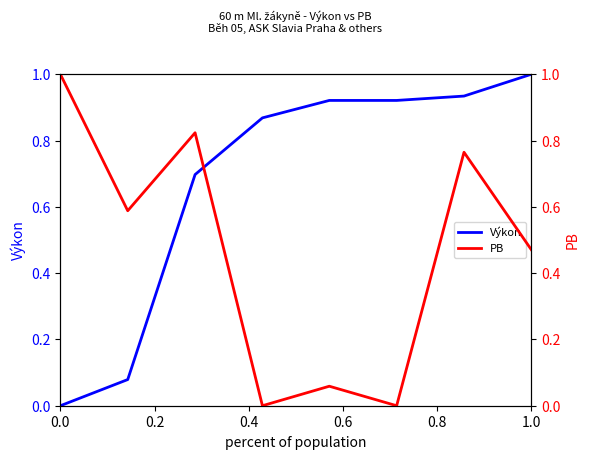

What is the average value of the Výkon series?

0.7